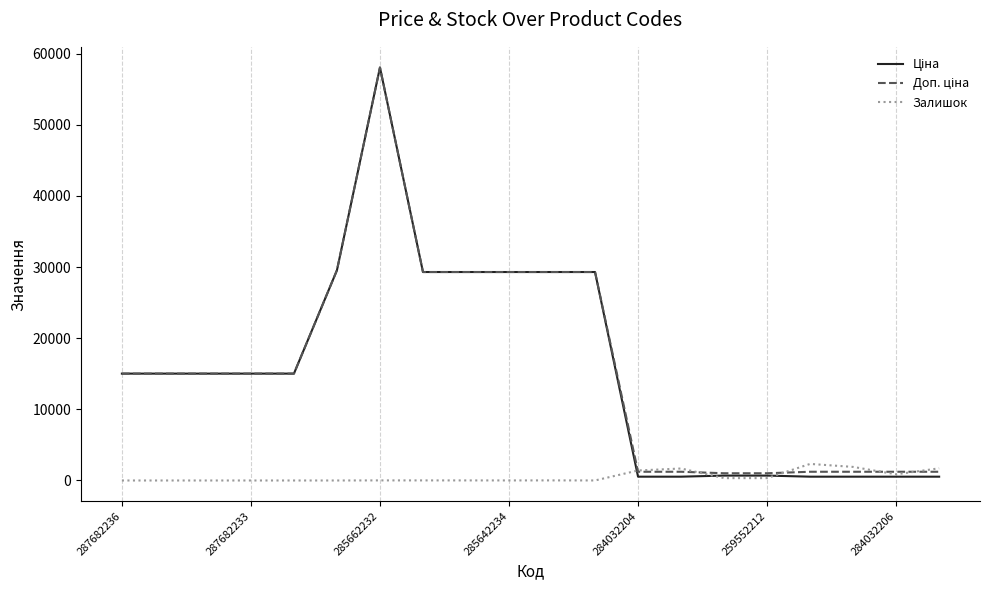

What is the maximum value shown in the chart?

58037.0